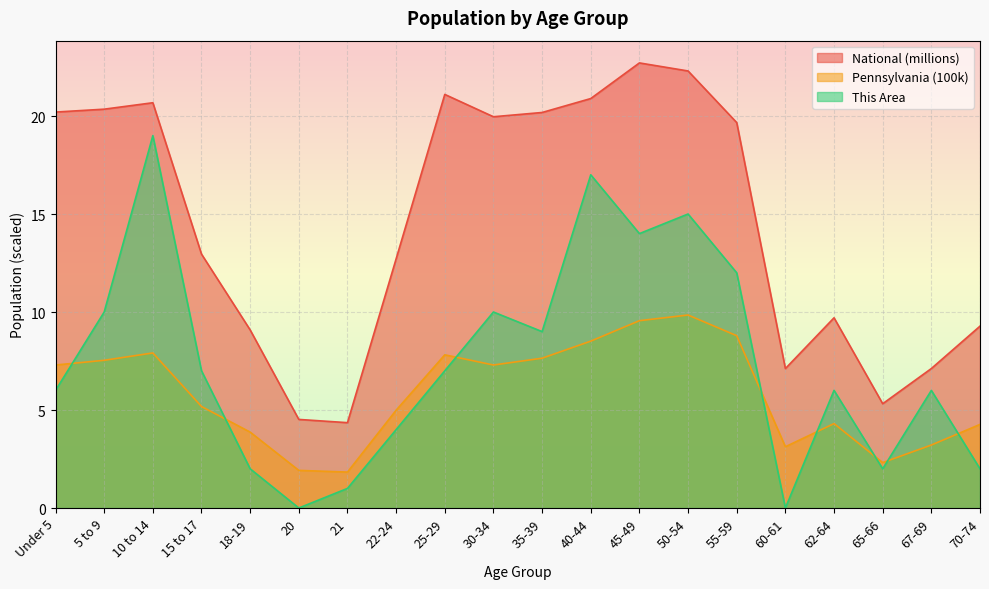

How many categories are shown in the chart?

20